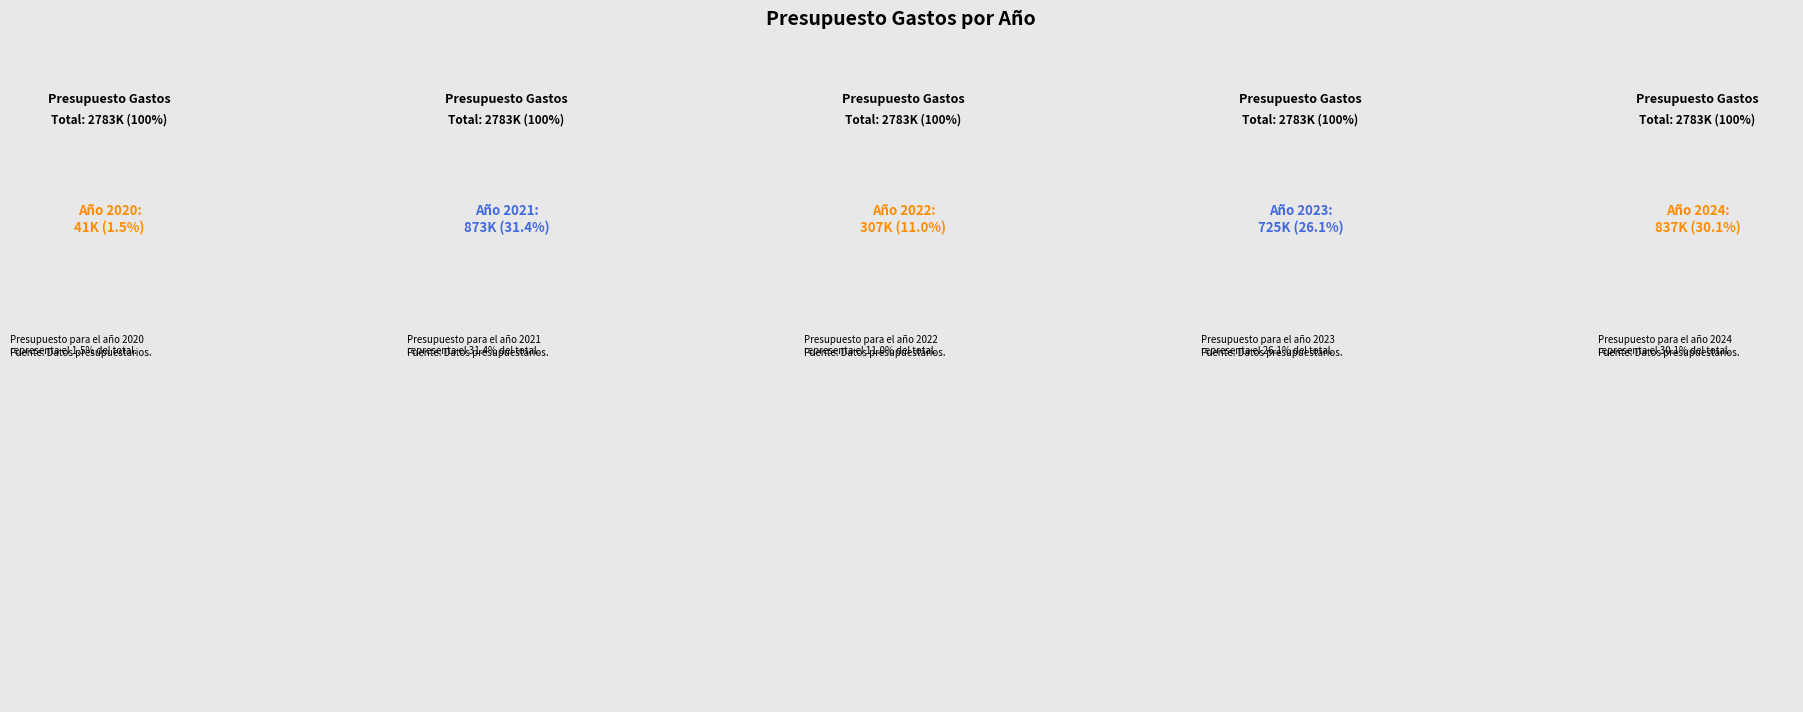

Is 2022 the majority of the pie?

No